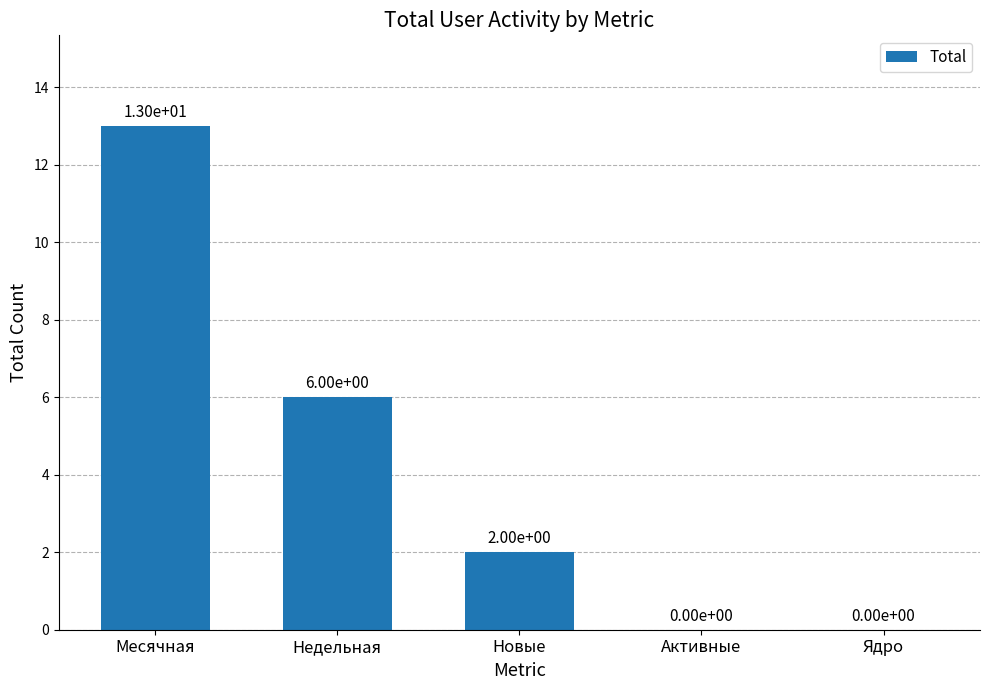

Is it true that the value at Ядро is 5?

False